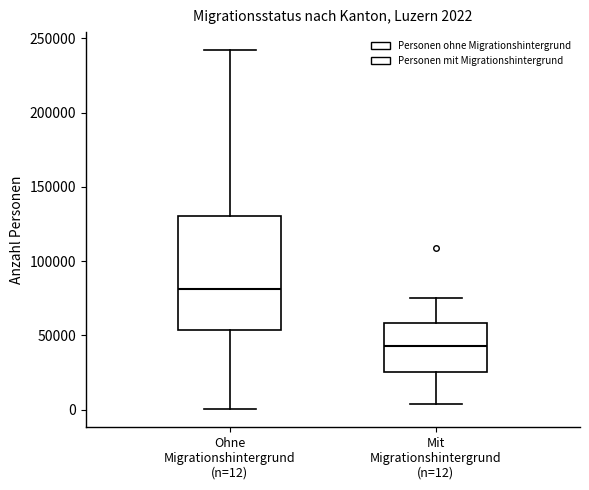

Which box has the lowest median line?

Mit Migrationshintergrund (n=12)